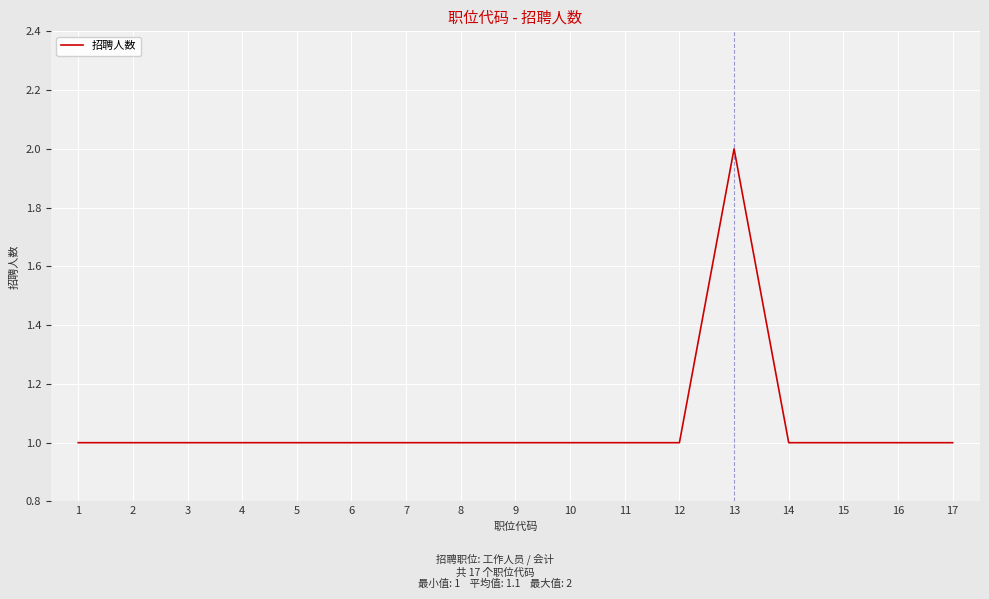

Which label corresponds to the largest value in the chart?

13